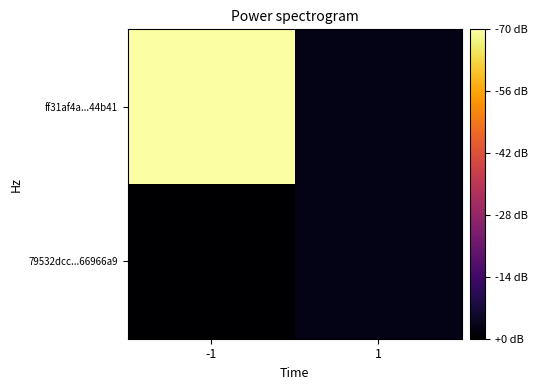

Reading left to right, list all the values displayed in this chart.

79532dcc...66966a9: -1=-1	1=1
ff31af4a...44b41: -1=49	1=1